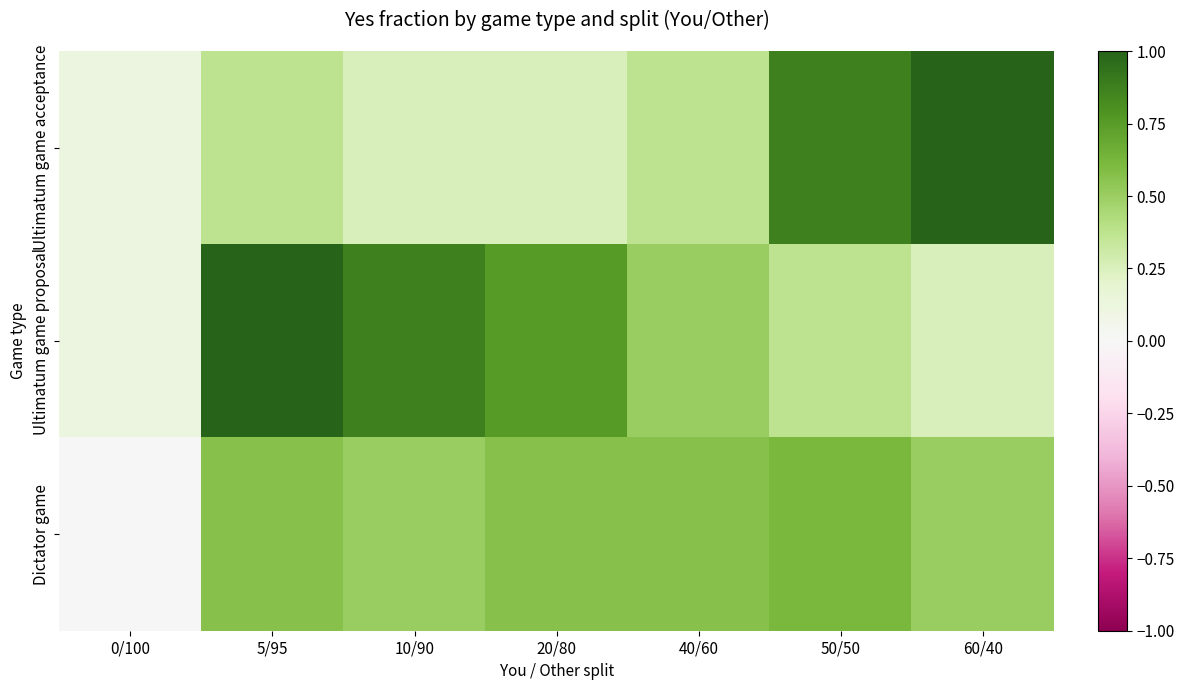

At 0/100, list the series in order from smallest to largest.

Dictator game, Ultimatum game acceptance, Ultimatum game proposal